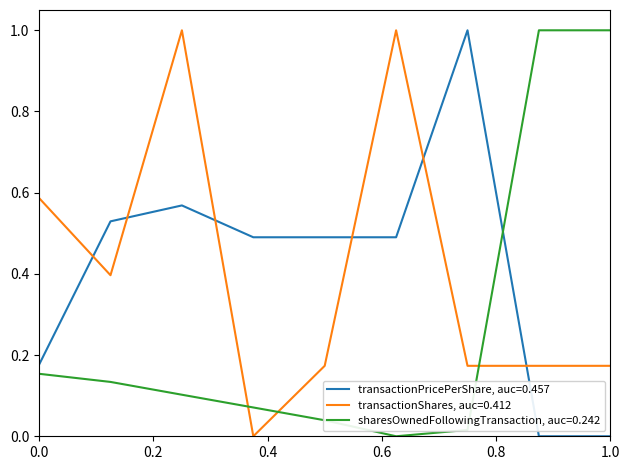

What is the highest value of the transactionShares, auc=0.412 series?

1.0